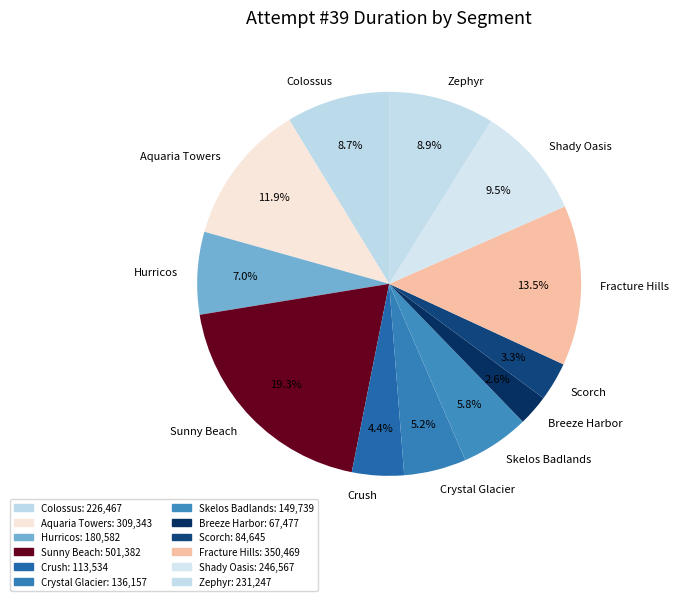

Which slice is the smallest?

Breeze Harbor